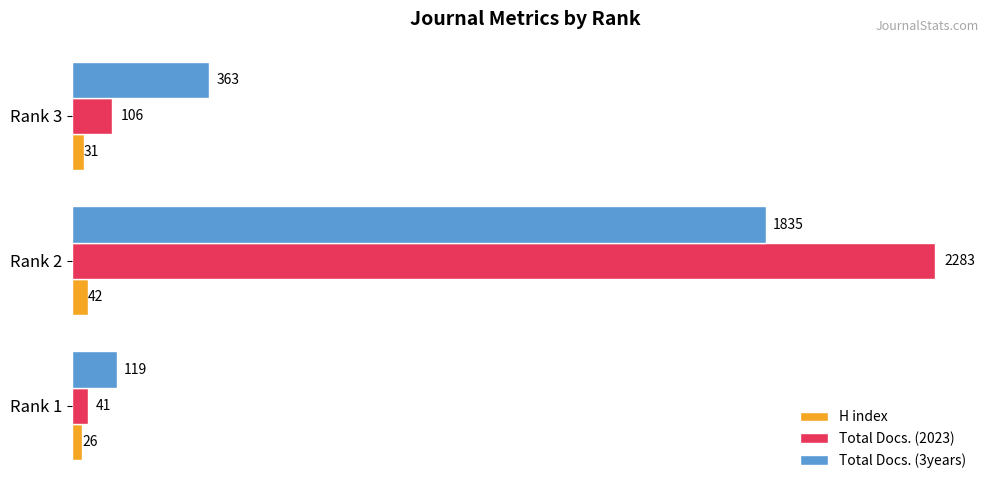

Which series has the largest total across all categories?

Total Docs. (2023)